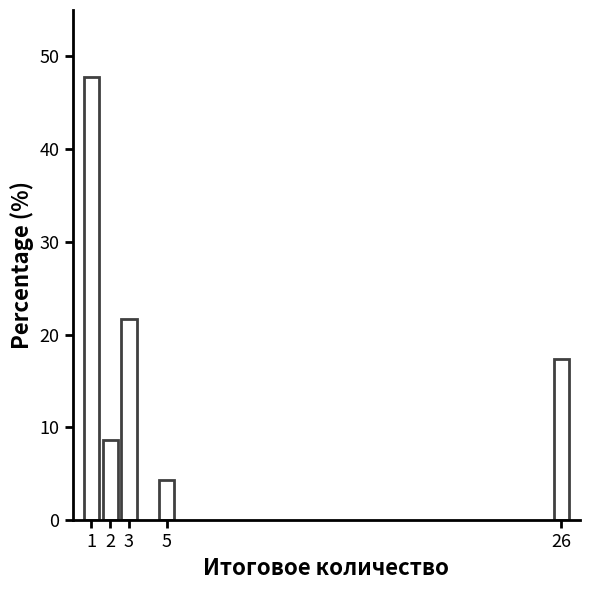

Reading left to right, list all the values displayed in this chart.

1=47.8	2=8.7	3=21.7	5=4.3	26=17.4